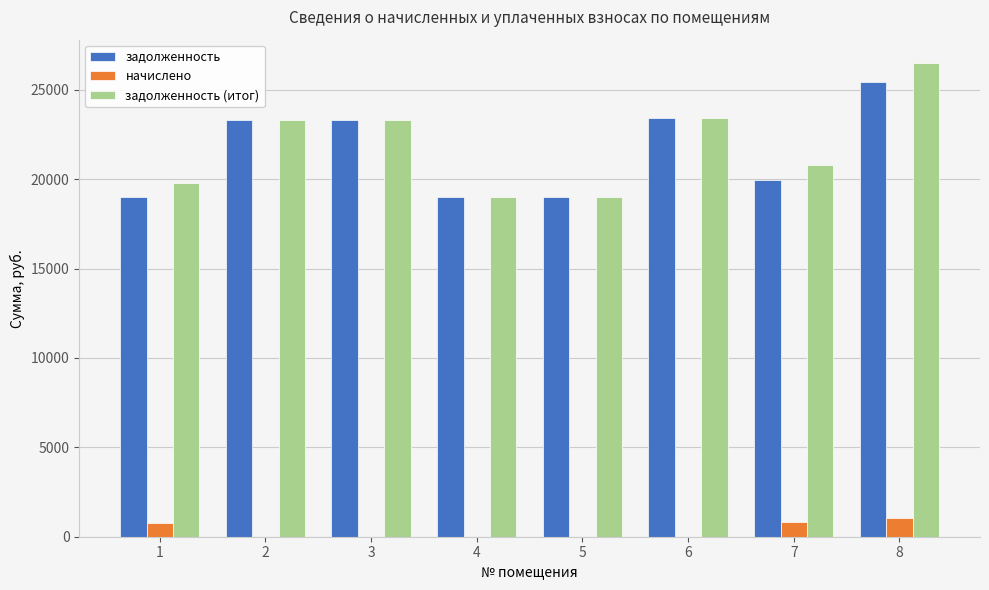

How many distinct data groups are displayed?

3